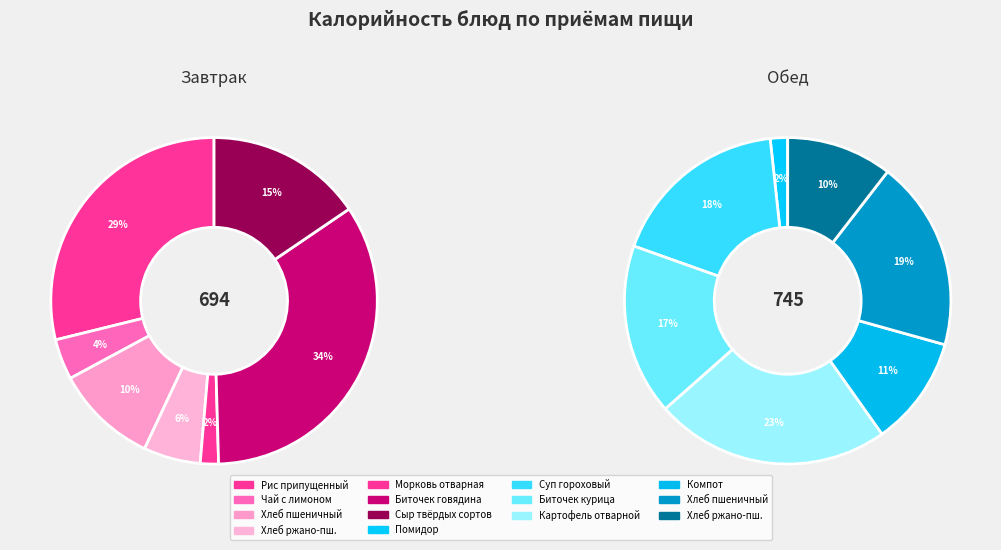

What is the total percentage of 0 and 3?

34.5%